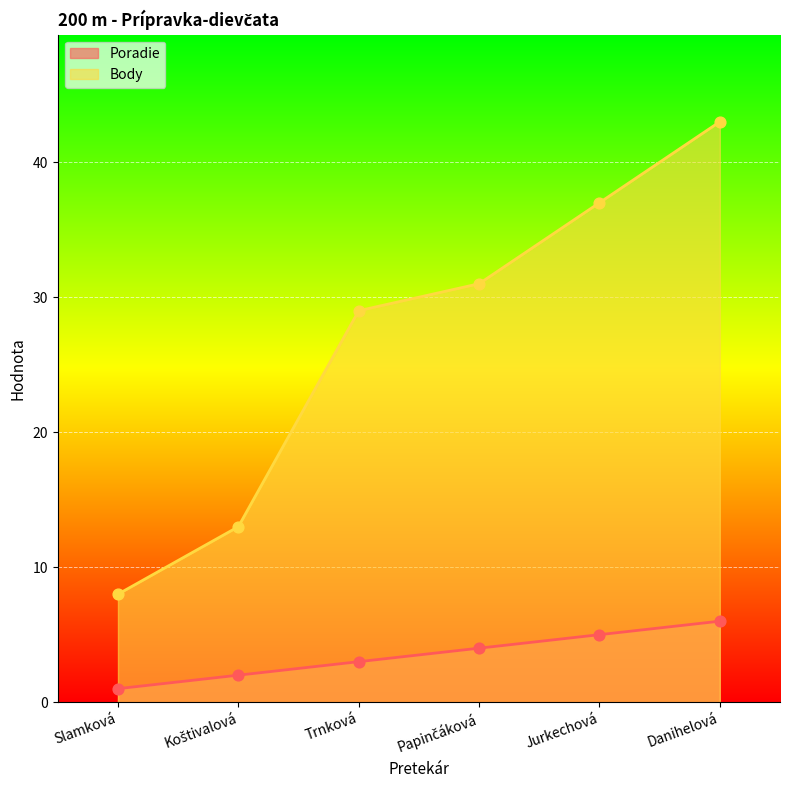

Which series has the largest total across all categories?

Body